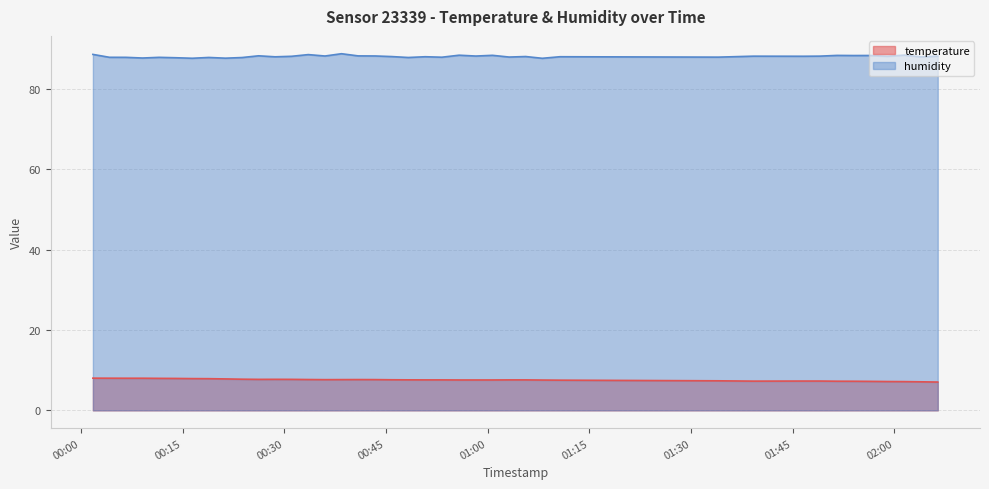

True or false: humidity and temperature cross at least once.

False